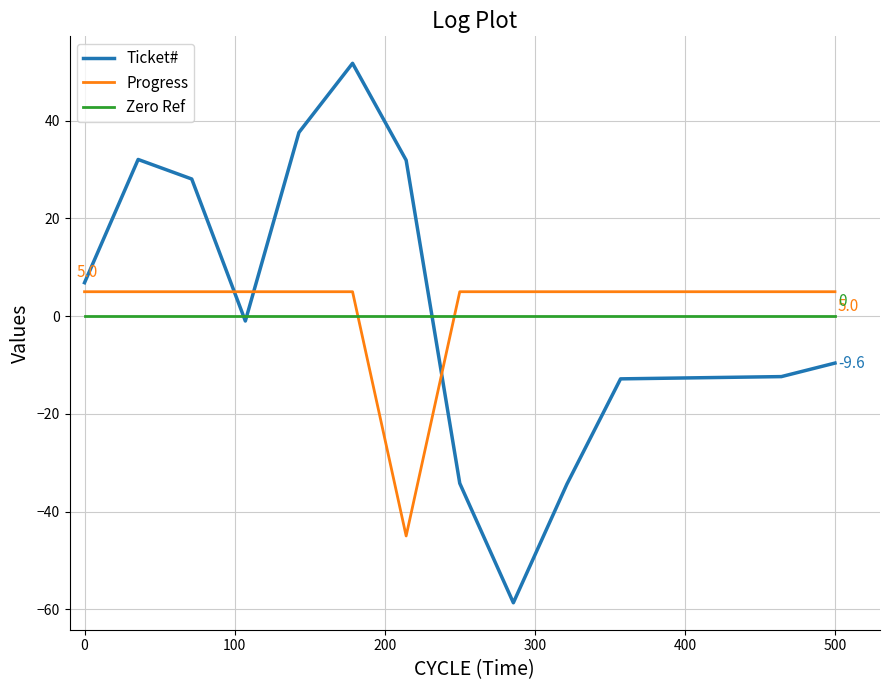

What are all the series names shown in the legend?

Ticket#, Progress, Zero Ref